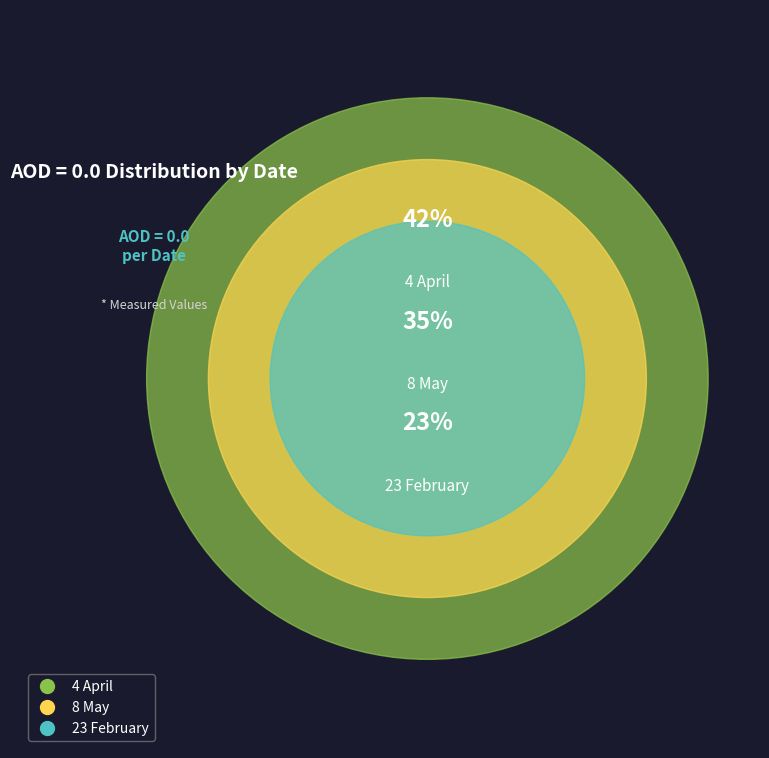

How many slices are in this pie chart?

3